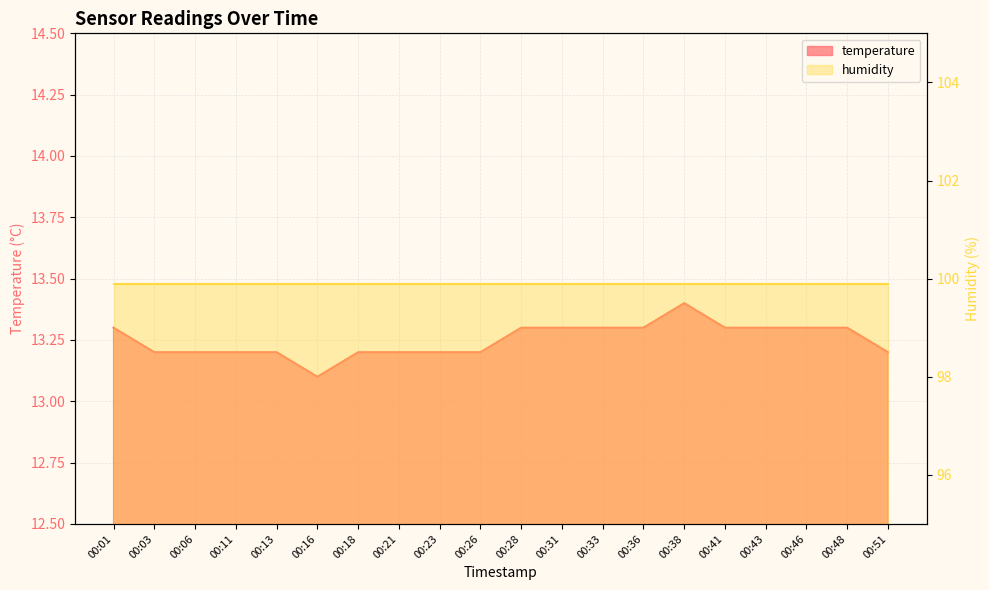

Rank the categories by value from highest to lowest.

00:38, 00:01, 00:28, 00:31, 00:33, 00:36, 00:41, 00:43, 00:46, 00:48, 00:03, 00:06, 00:11, 00:13, 00:18, 00:21, 00:23, 00:26, 00:51, 00:16